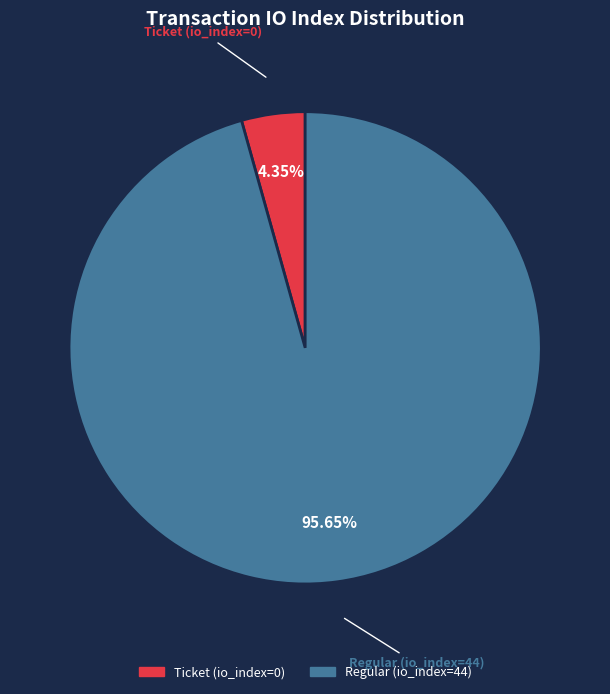

Rank the categories by value from lowest to highest.

Ticket (io_index=0), Regular (io_index=44)